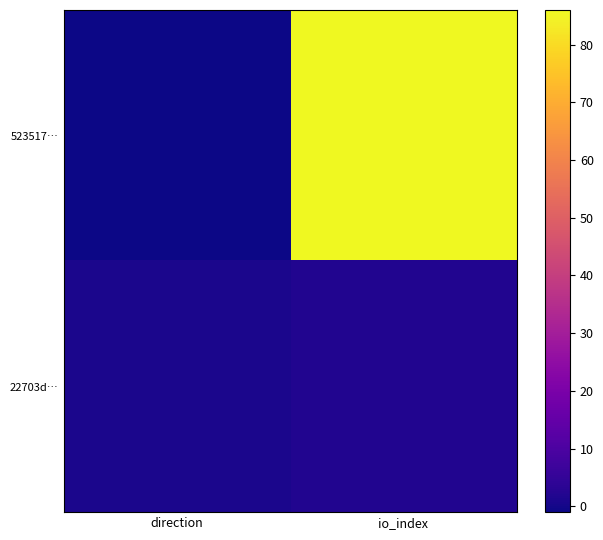

Which series changed the most between direction and io_index?

523517…